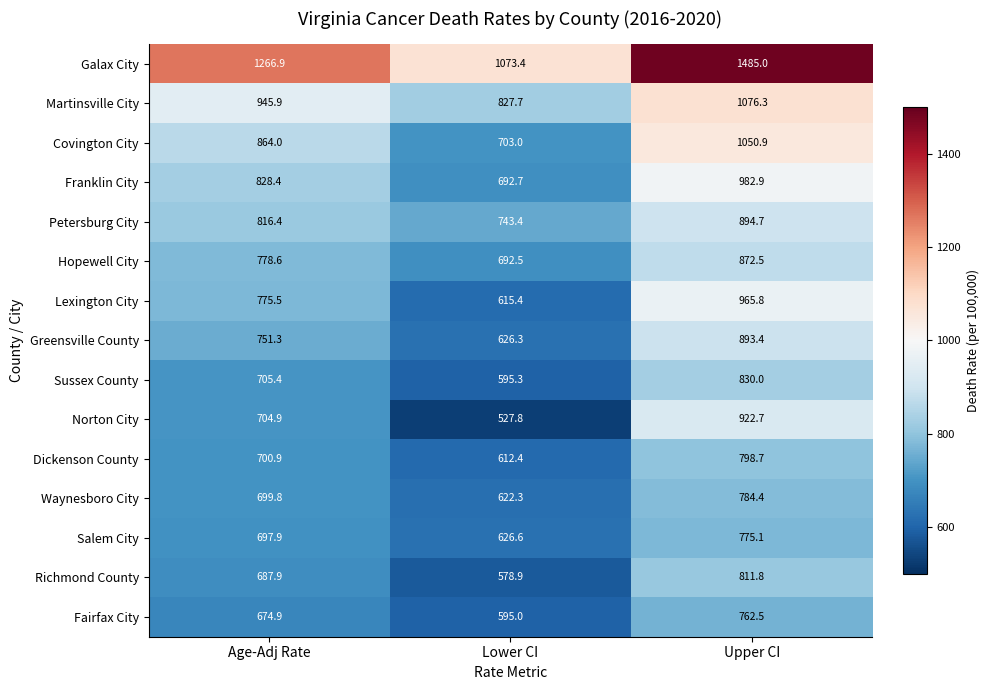

What is the minimum value for Lexington City?

615.4